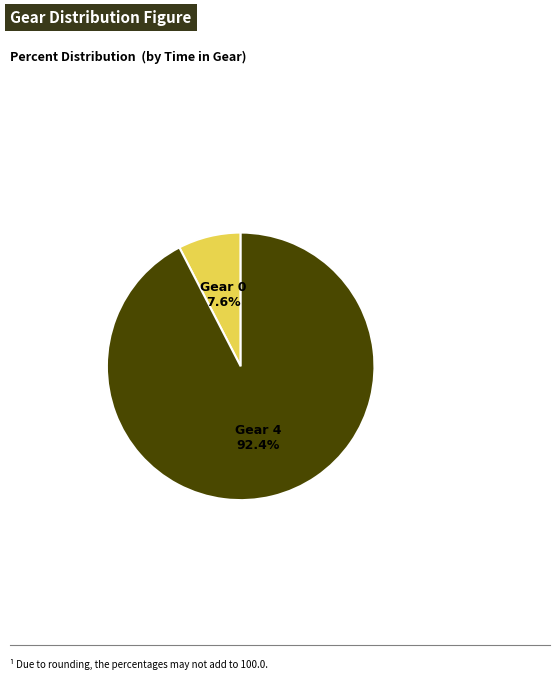

Does any single category account for the majority?

Yes